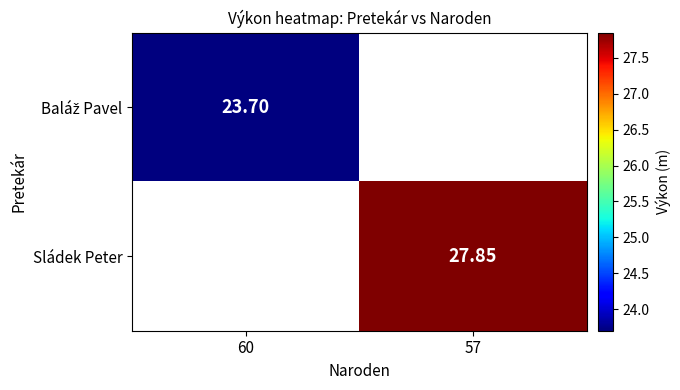

At how many categories does at least one series exceed 25?

1